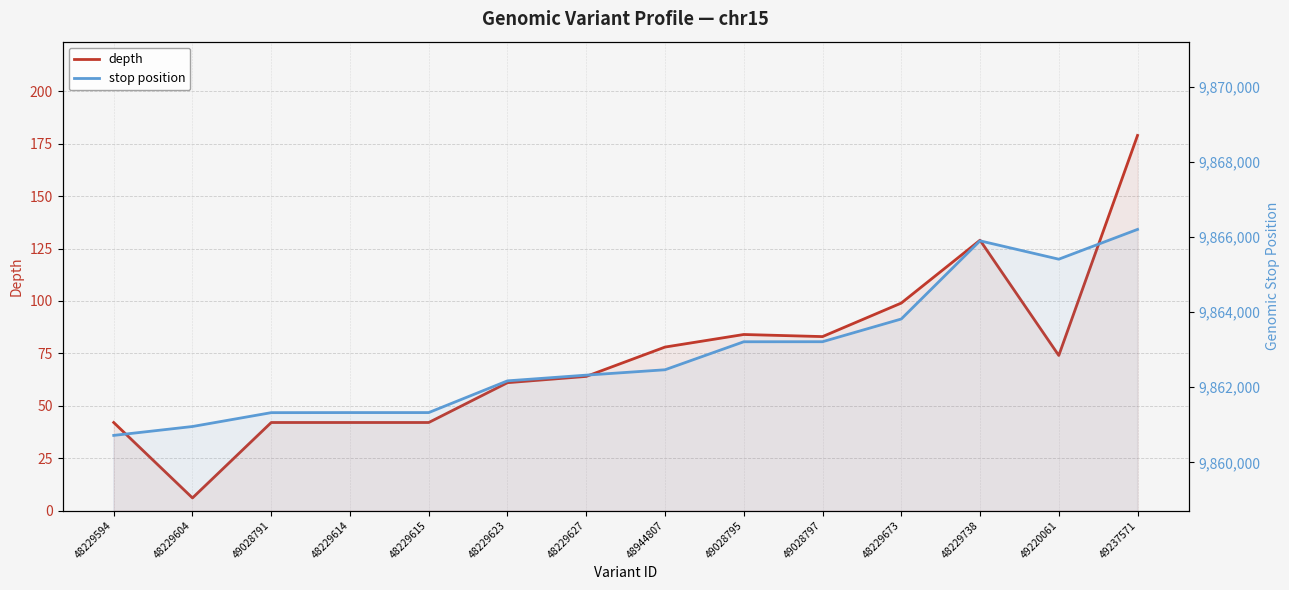

Rank the series at 48229627 from highest to lowest value.

stop position, depth